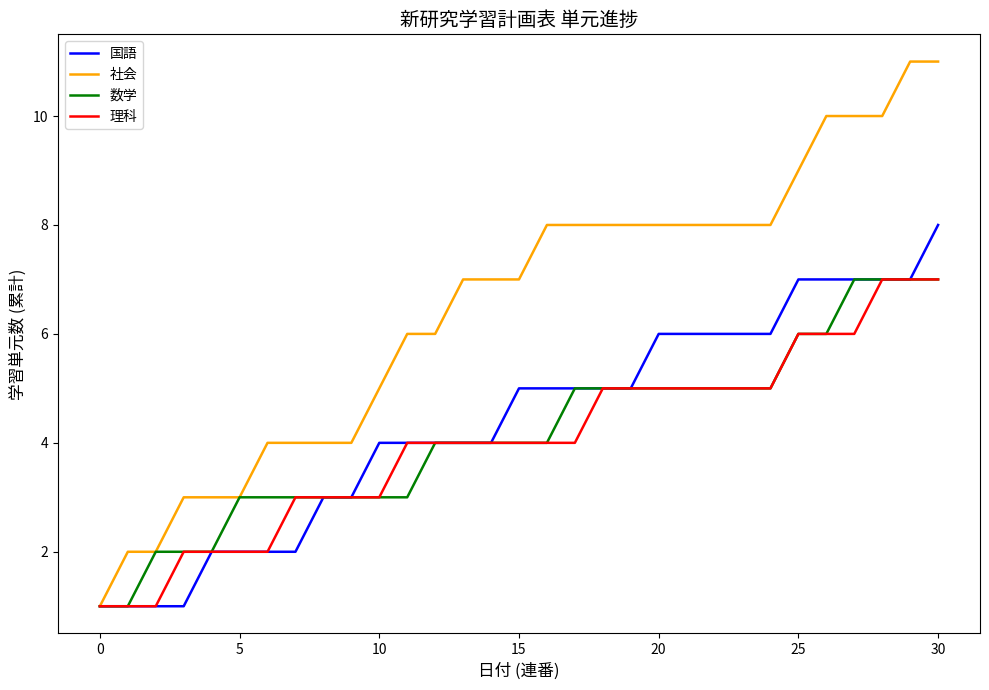

Does the chart have visible grid lines?

No